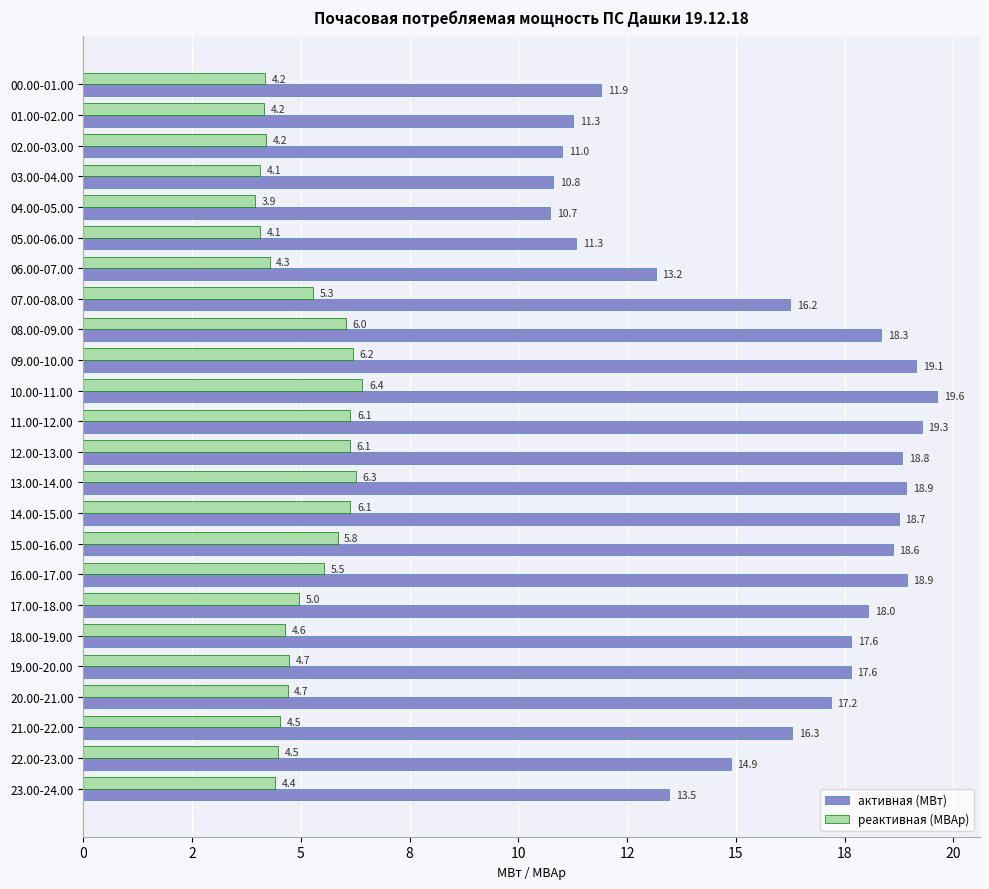

What is the maximum value shown in the chart?

19.6